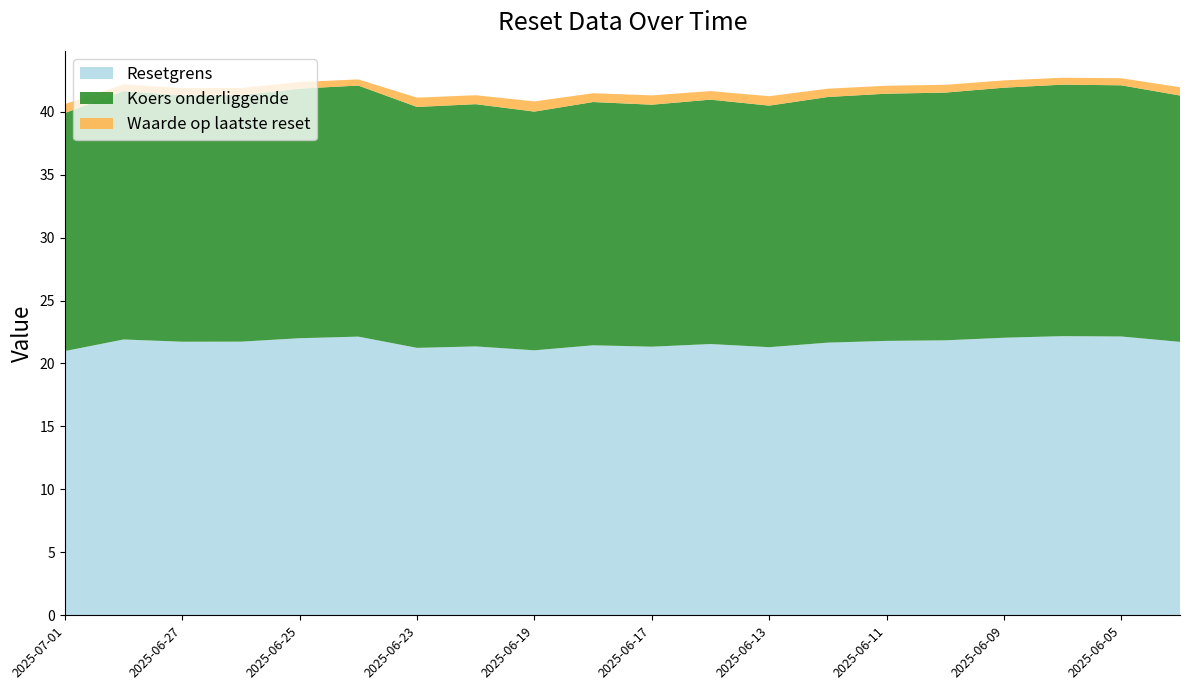

Reading left to right, transcribe all the data shown in this chart.

Resetgrens: 21.0	21.9	21.7	21.7	22.0	22.1	21.2	21.4	21.0	21.4	21.3	21.5	21.3	21.7	21.8	21.8	22.0	22.2	22.1	21.7
Koers onderliggende: 18.9	19.7	19.6	19.6	19.8	19.9	19.1	19.2	19.0	19.3	19.2	19.4	19.2	19.5	19.6	19.7	19.9	20.0	19.9	19.6
Waarde op laatste reset: 0.7	0.5	0.6	0.6	0.5	0.5	0.7	0.7	0.8	0.7	0.7	0.7	0.8	0.7	0.6	0.6	0.6	0.6	0.6	0.7